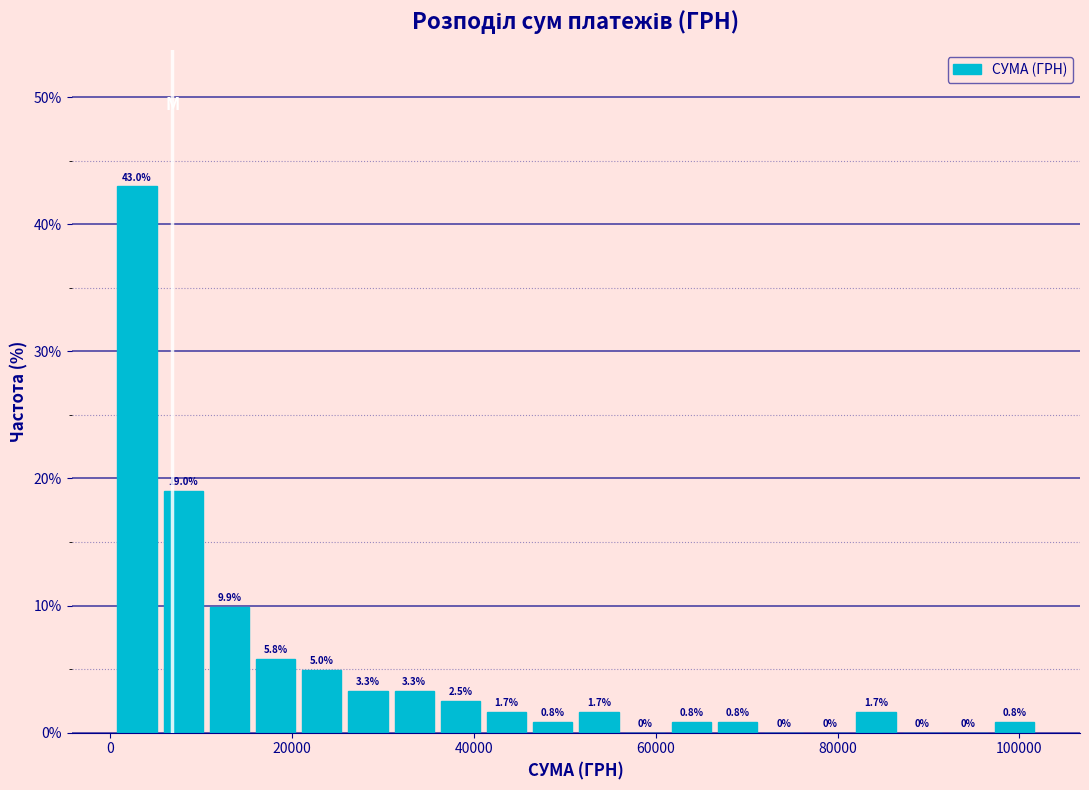

Around what value on the x-axis is the tallest bar? Give the approximate position of its centre, as read against the axis.

2000